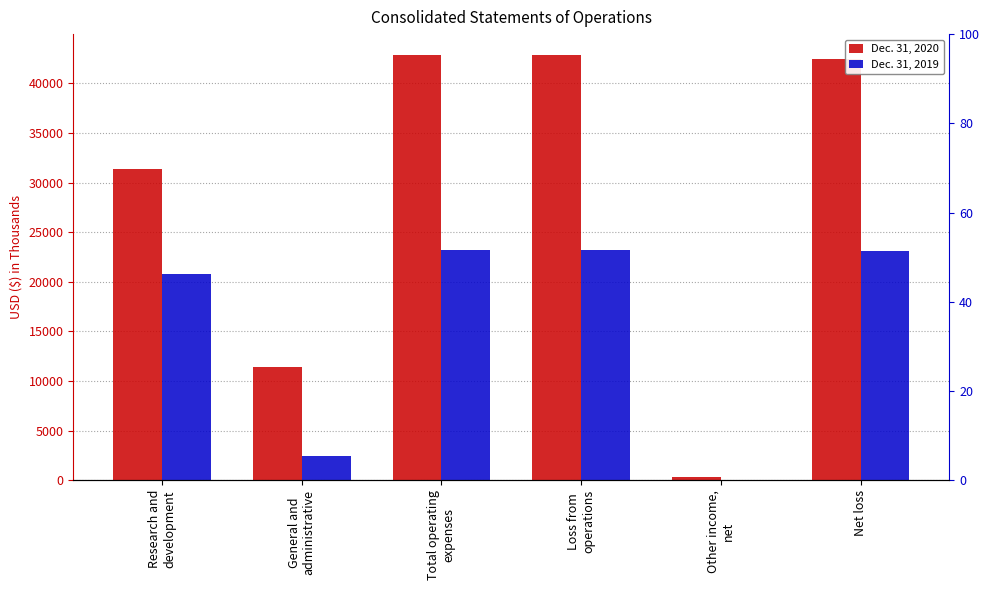

Reading left to right, transcribe all the data shown in this chart.

Dec. 31, 2020: Research and
development=31407	General and
administrative=11397	Total operating
expenses=42804	Loss from
operations=42804	Other income,
net=322	Net loss=42482
Dec. 31, 2019: Research and
development=20790	General and
administrative=2424	Total operating
expenses=23214	Loss from
operations=23214	Other income,
net=82	Net loss=23132